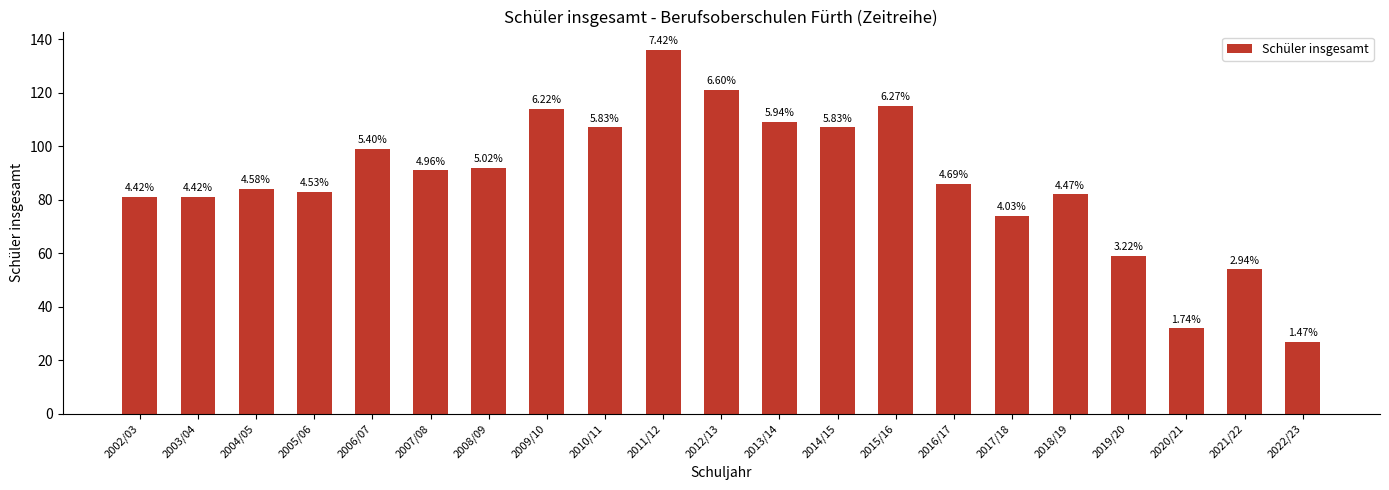

What is the maximum value shown in the chart?

136